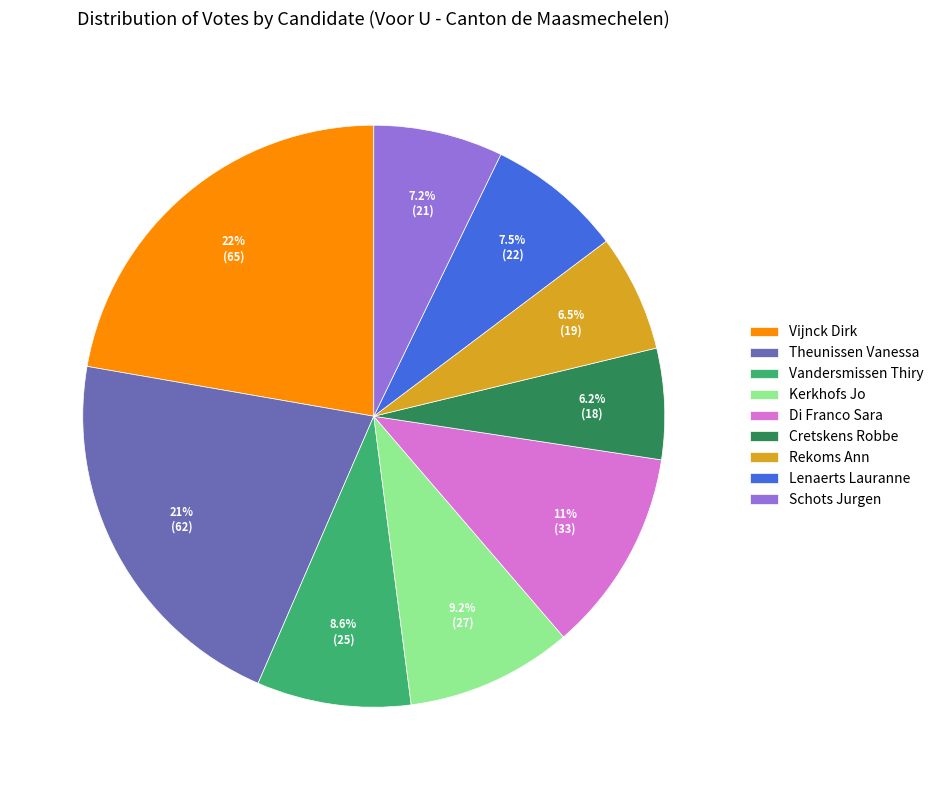

Is there any slice that represents more than half of the pie?

No